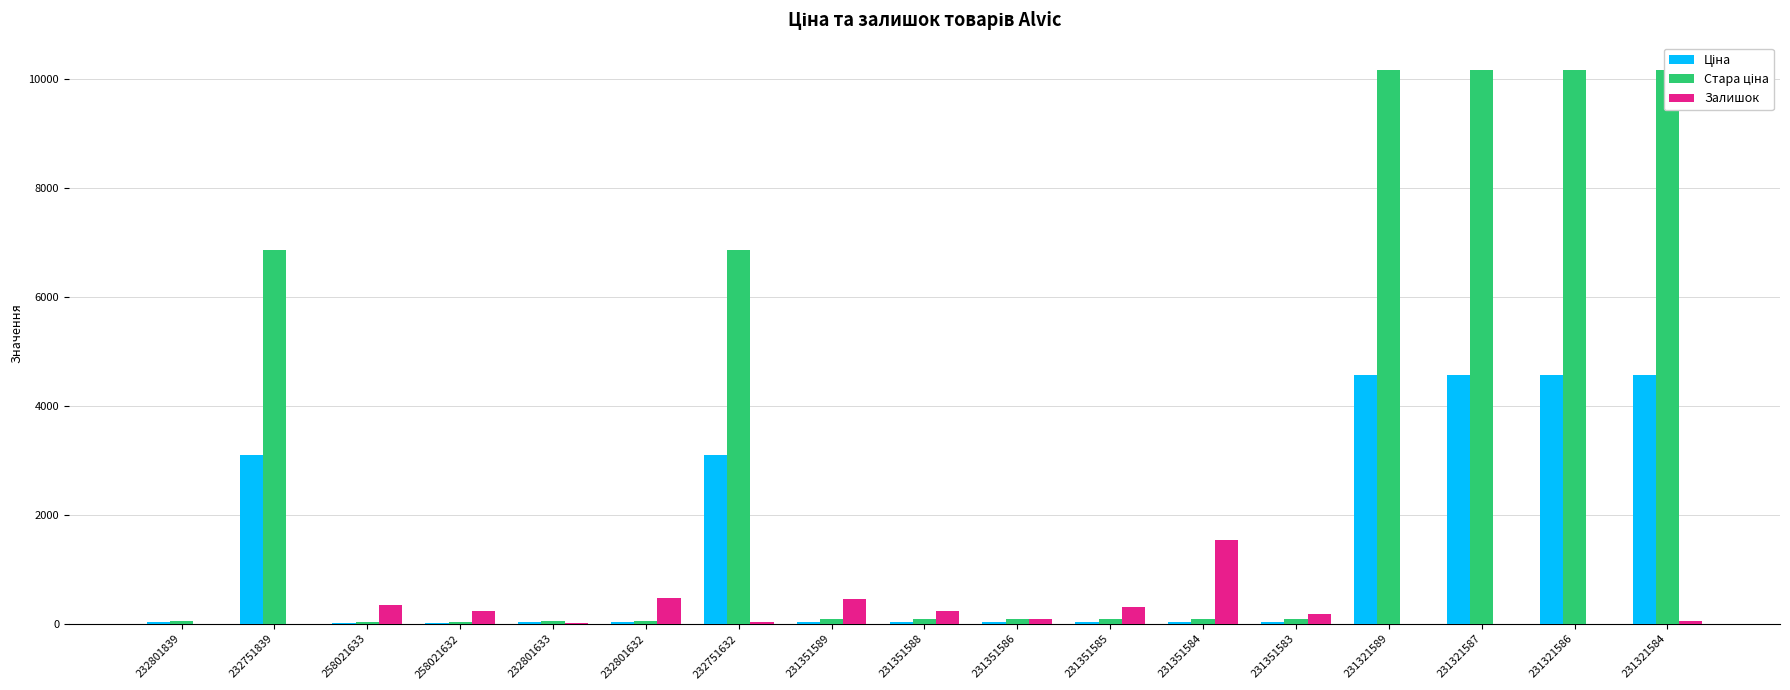

Rank the categories by Залишок value from lowest to highest.

232801839, 232751839, 231321586, 231321587, 231321589, 232801633, 232751632, 231321584, 231351586, 231351583, 231351588, 258021632, 231351585, 258021633, 231351589, 232801632, 231351584